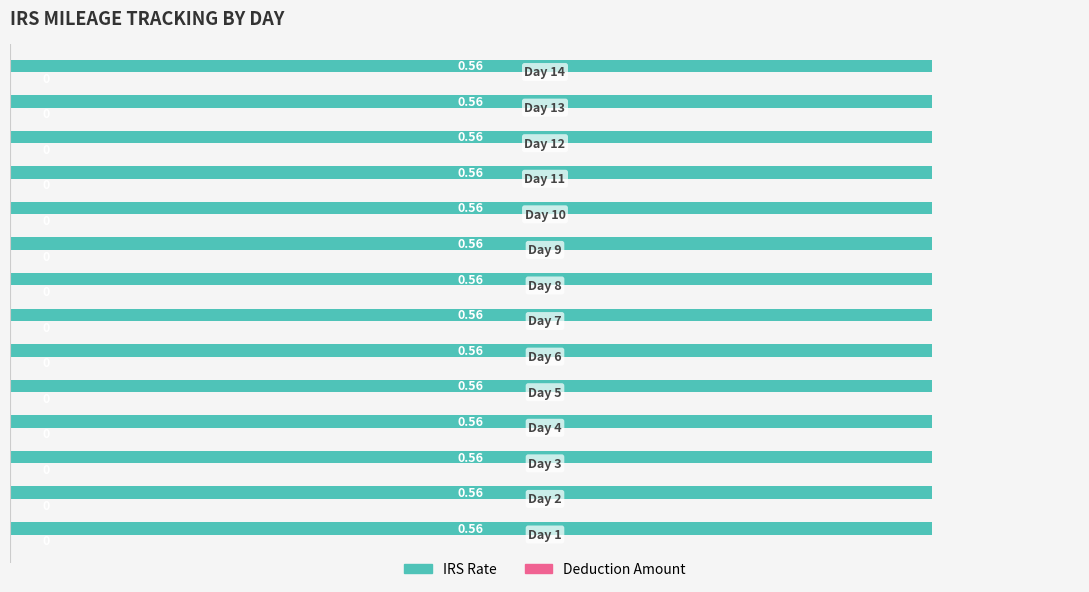

What are all the series names shown in the legend?

IRS Rate, Deduction Amount